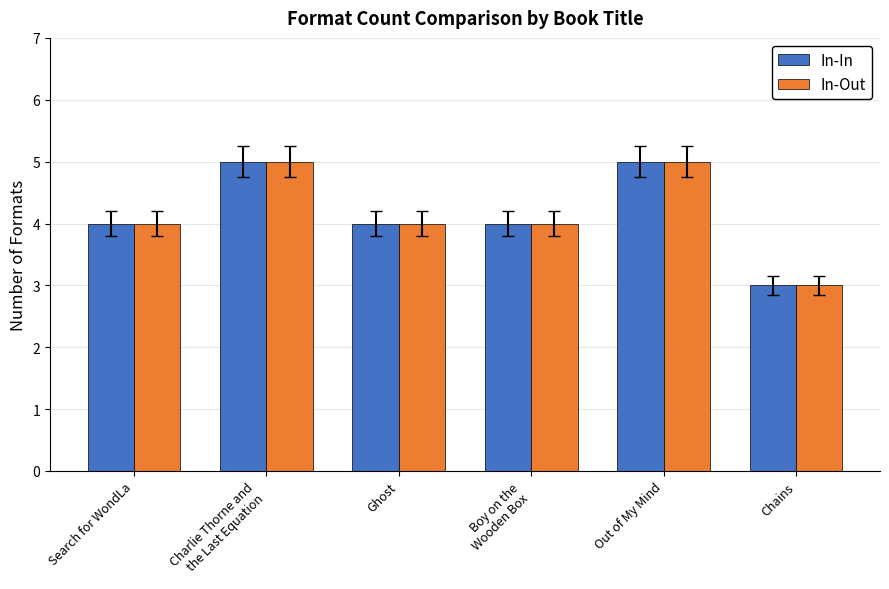

What is the smallest value displayed?

3